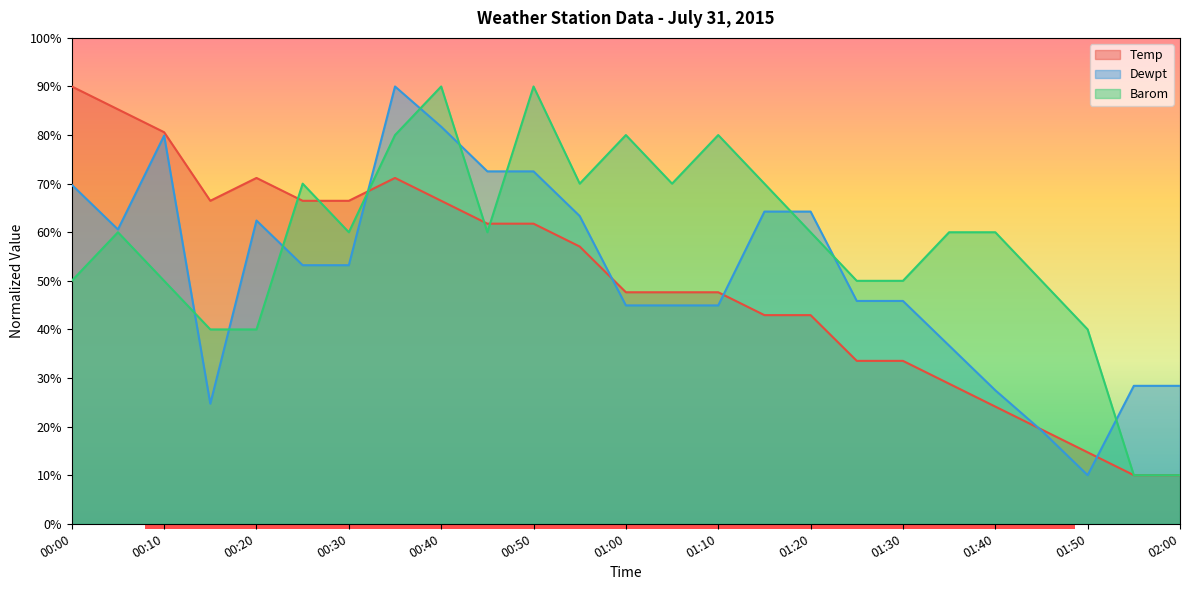

Which category has the lowest value in the Dewpt series?

01:50